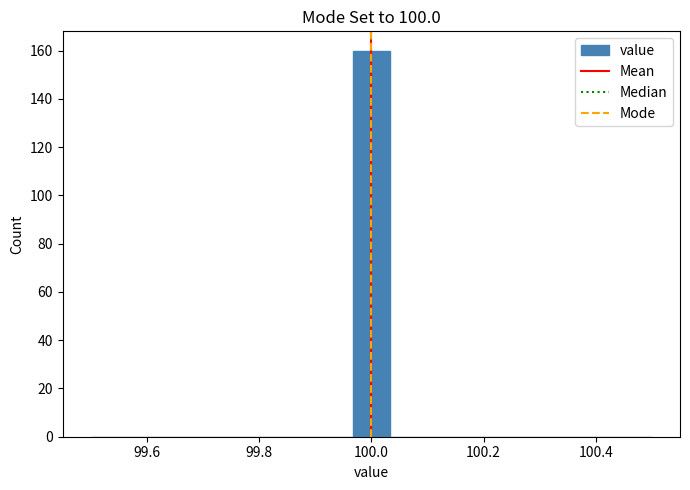

Around what value on the x-axis is the tallest bar? Give the approximate position of its centre, as read against the axis.

100.00